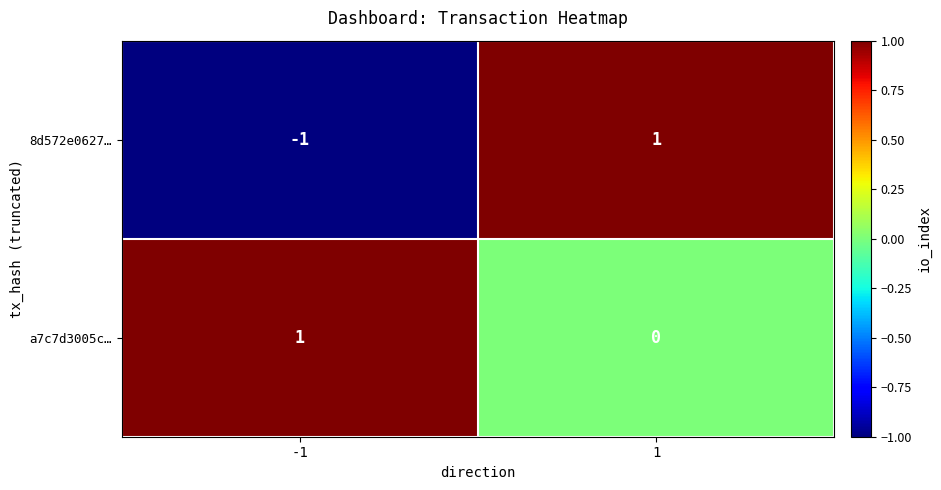

At how many categories does at least one series exceed 0?

2